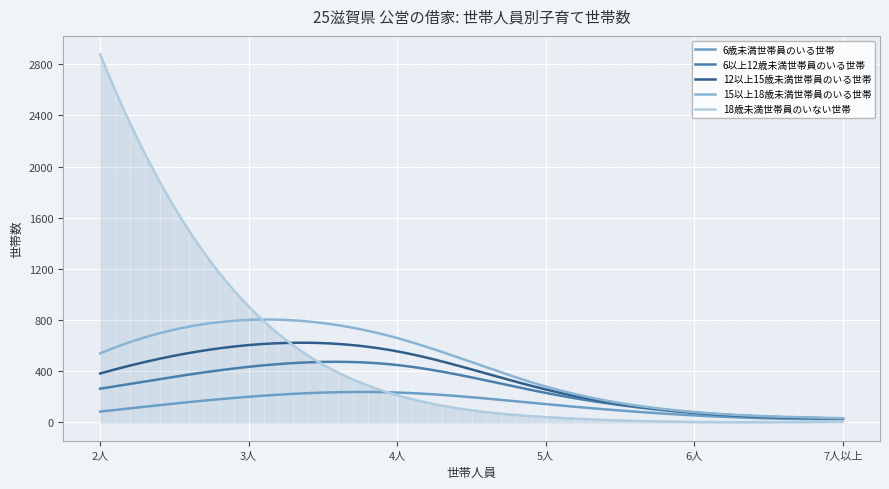

What is the maximum value shown in the chart?

2878.0